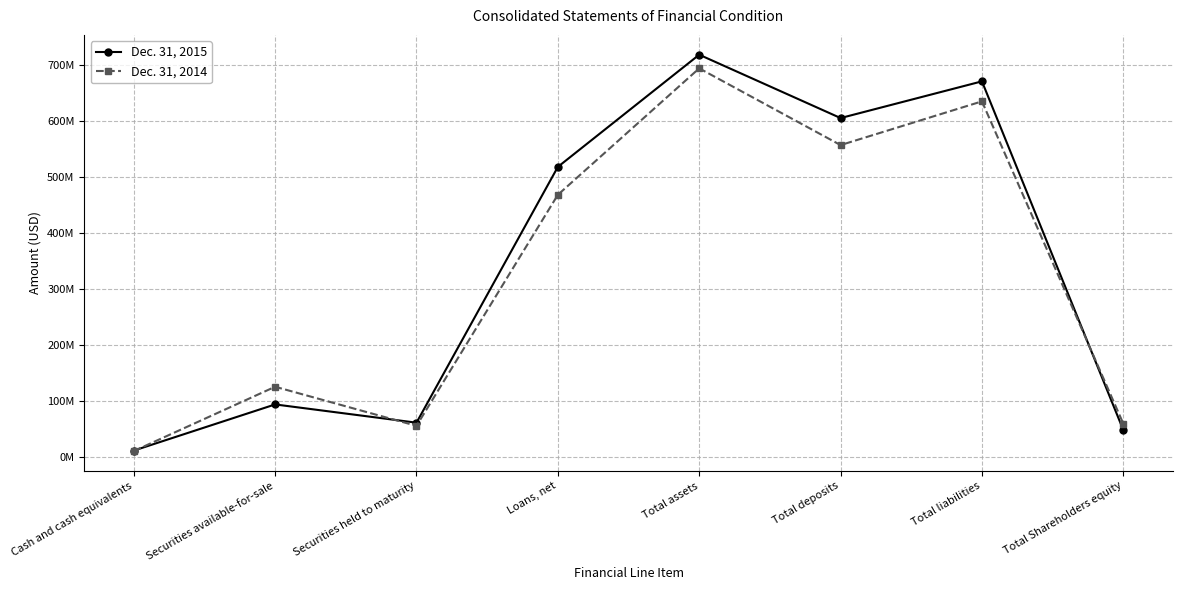

True or false: Dec. 31, 2014 has a value of 58969000 at Total Shareholders equity.

True